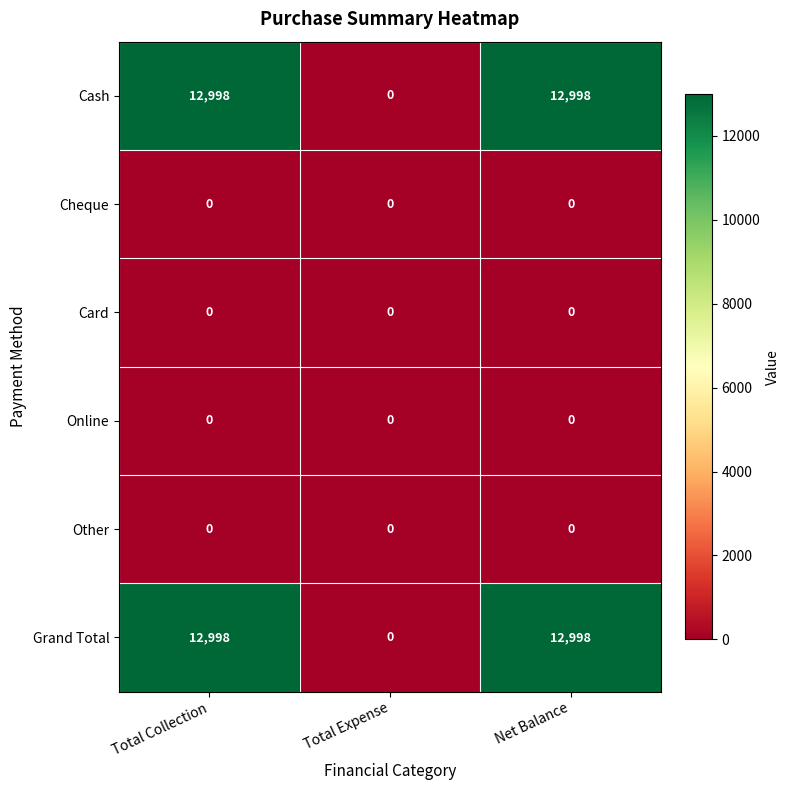

What is the total value across all series at Total Collection?

25996